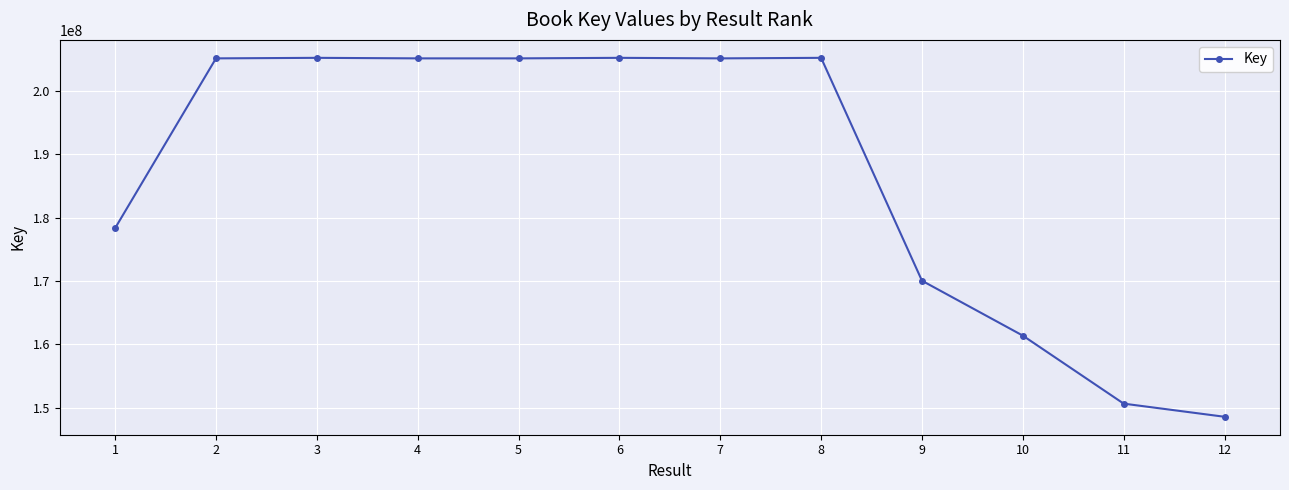

What is the sum of all values?

2245469137